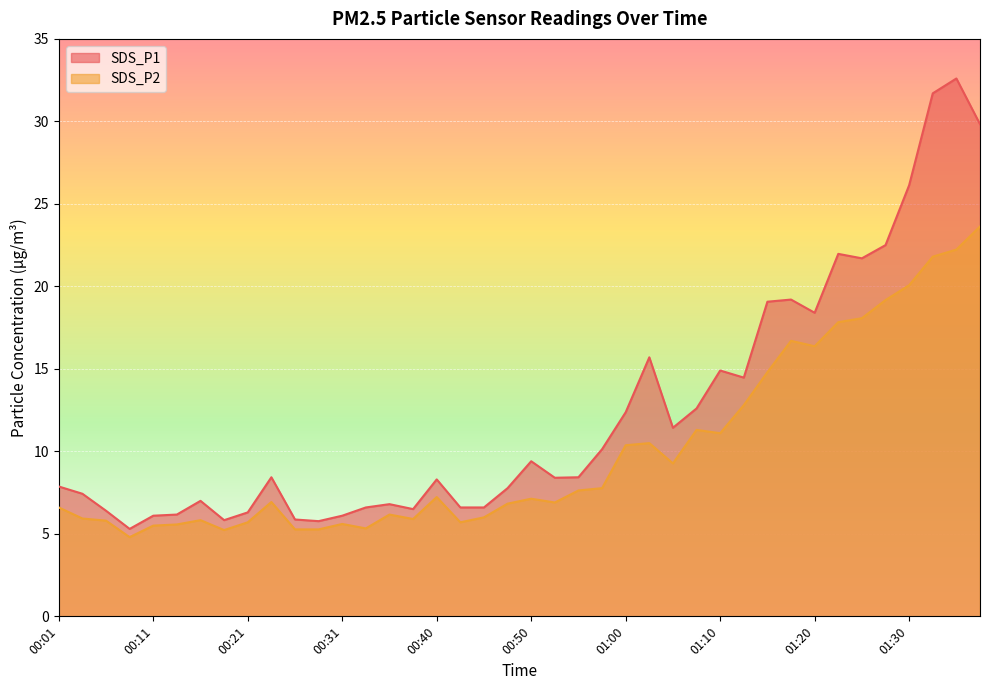

Between 00:38 and 01:05, which is larger?

01:05